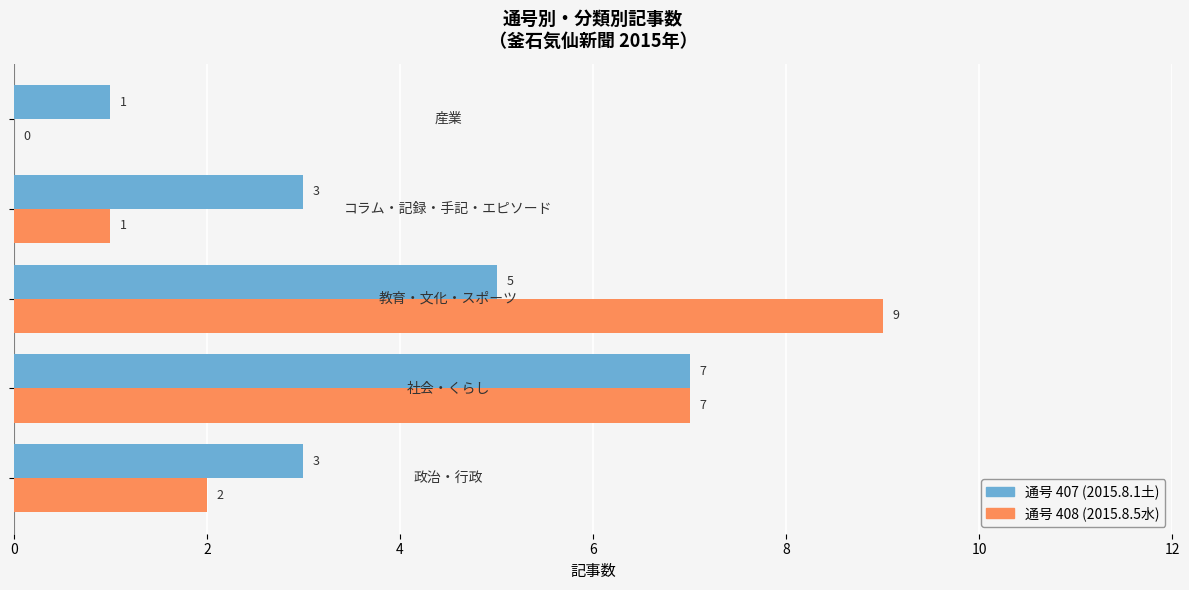

How many data points does each series have?

5